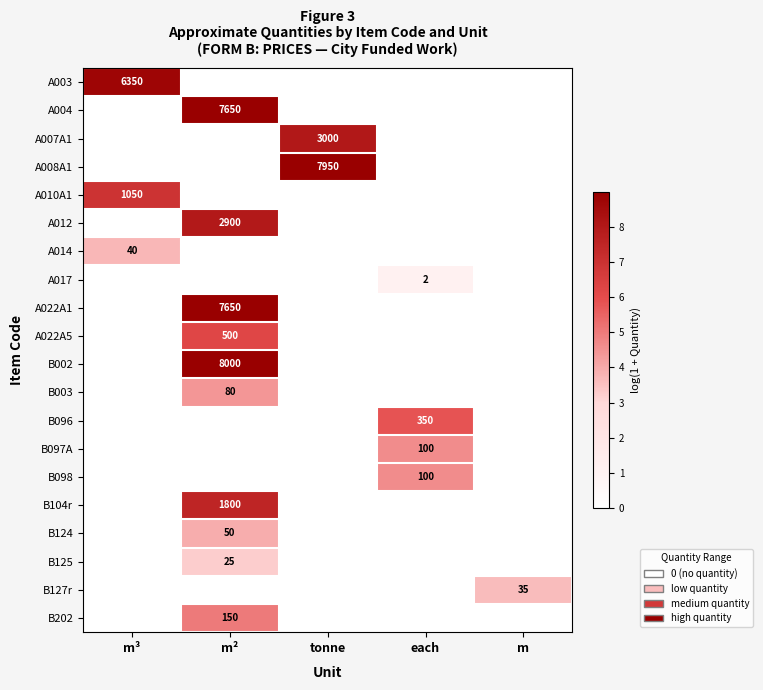

The B002 series shows 8000 at m². True or false?

True